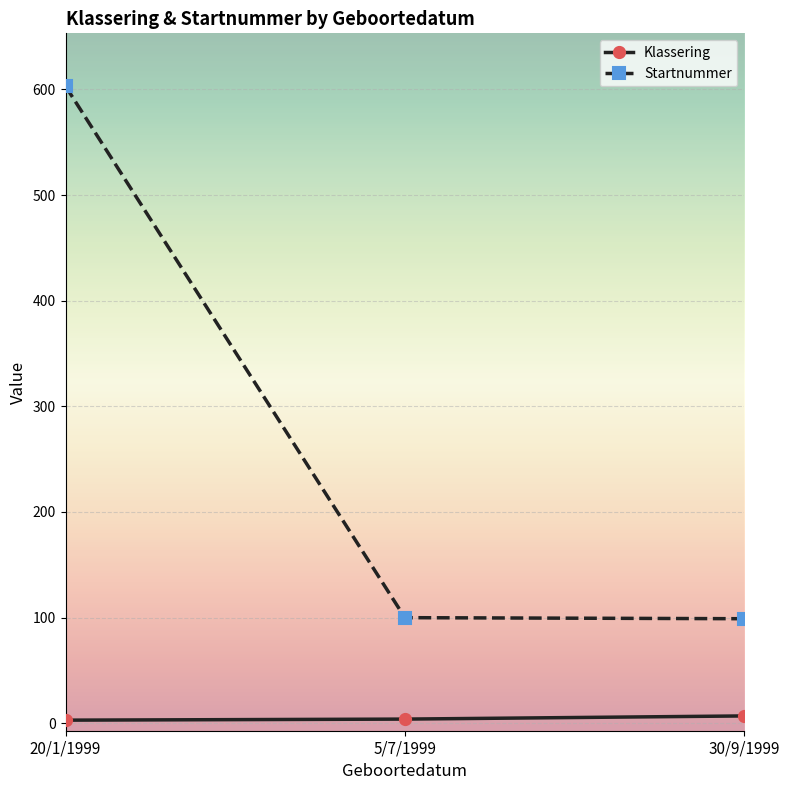

How many lines are shown in the chart?

2